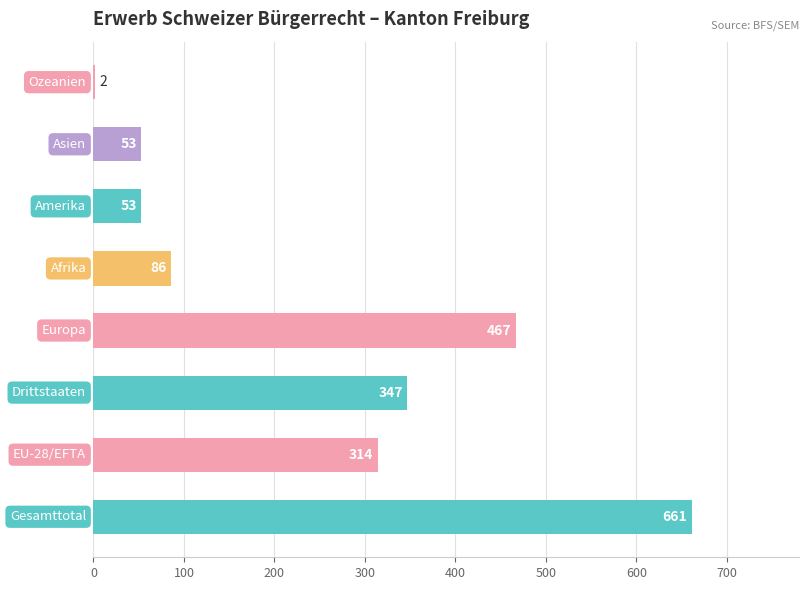

What is the sum of all values?

1983